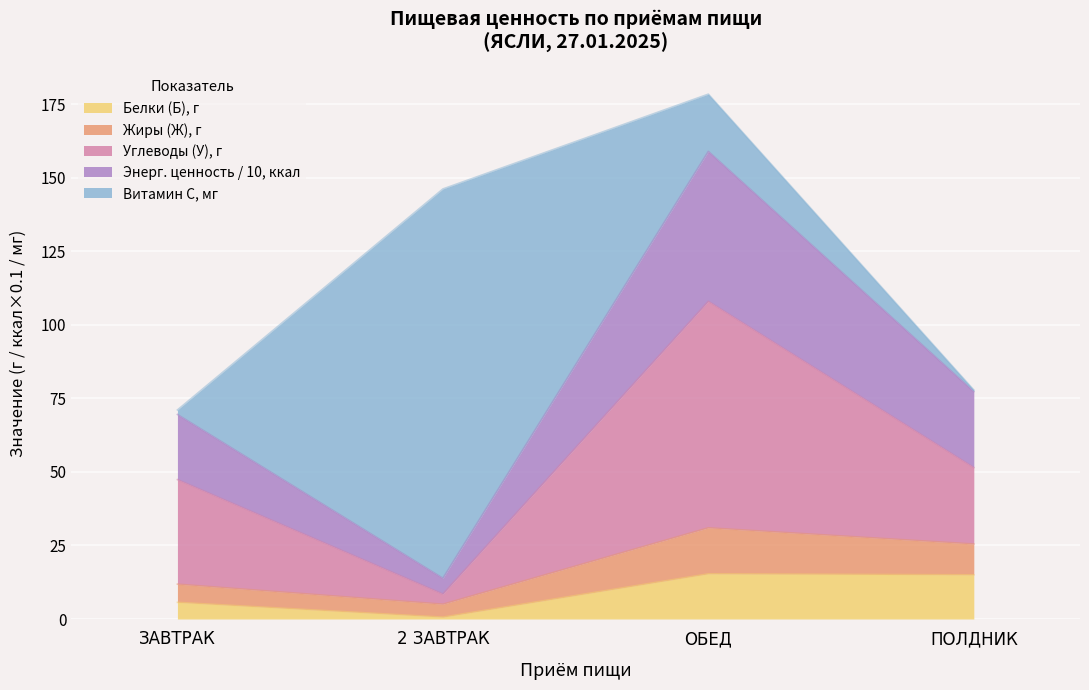

True or false: Углеводы (У) and Энергетическая ценность (ккал) intersect in this chart.

False